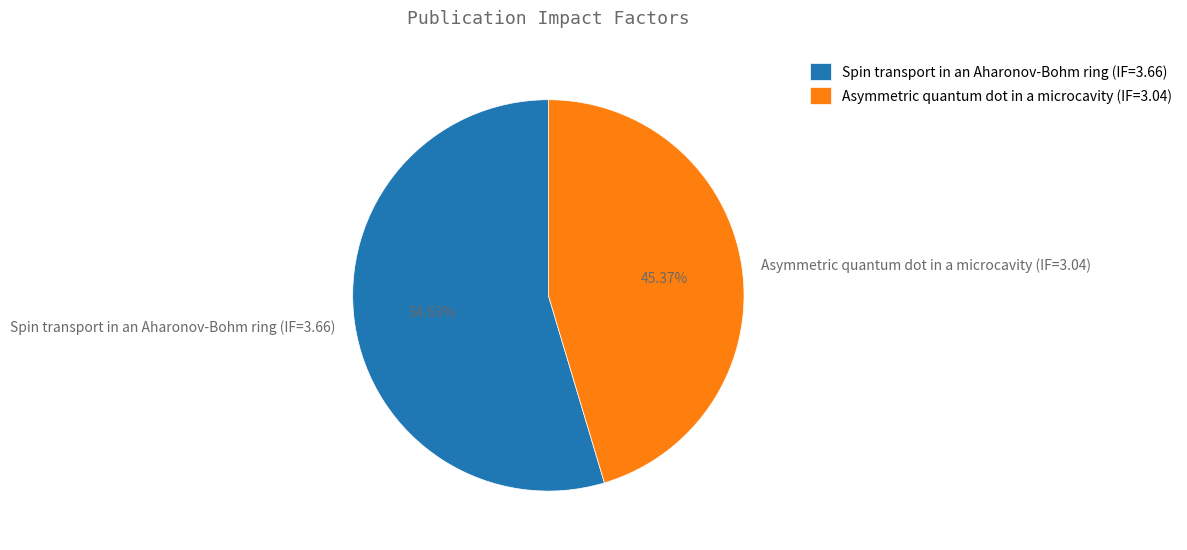

Which category has the biggest portion of the pie?

Spin transport in an Aharonov-Bohm ring (IF=3.66)